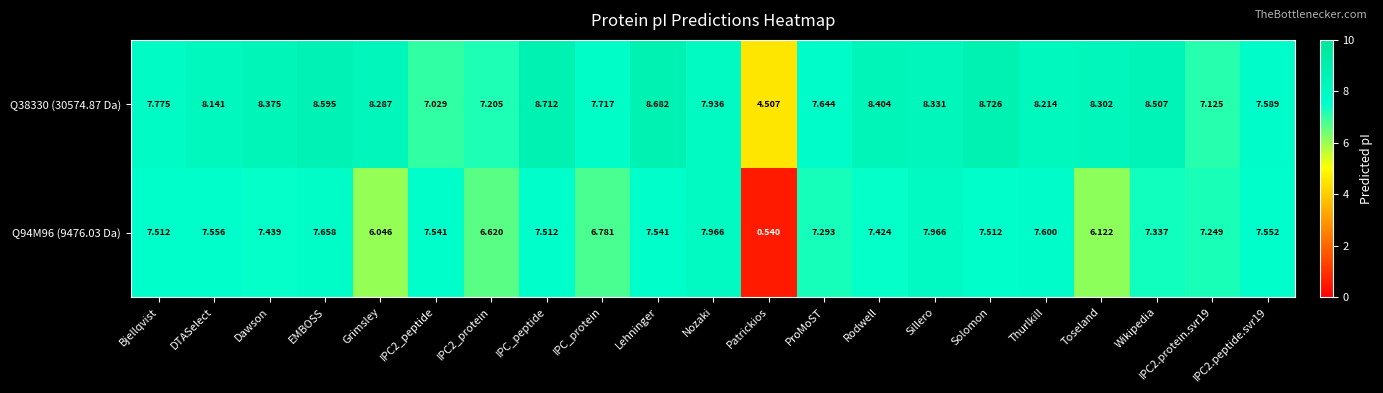

At which label does Q94M96 (9476.03 Da) reach its minimum?

Patrickios